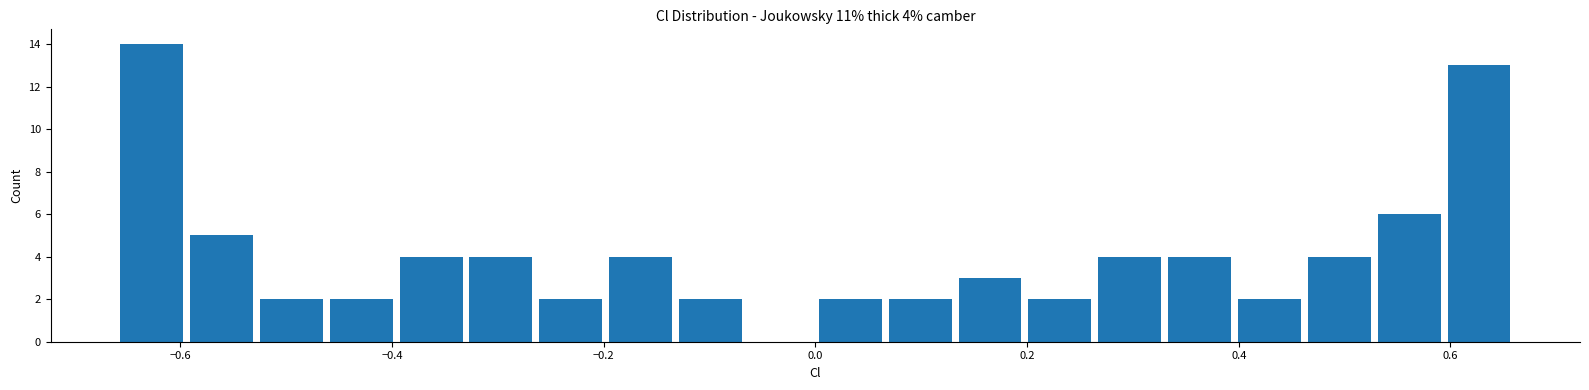

Read against the x-axis, roughly where is the centre of the tallest bar?

-0.62